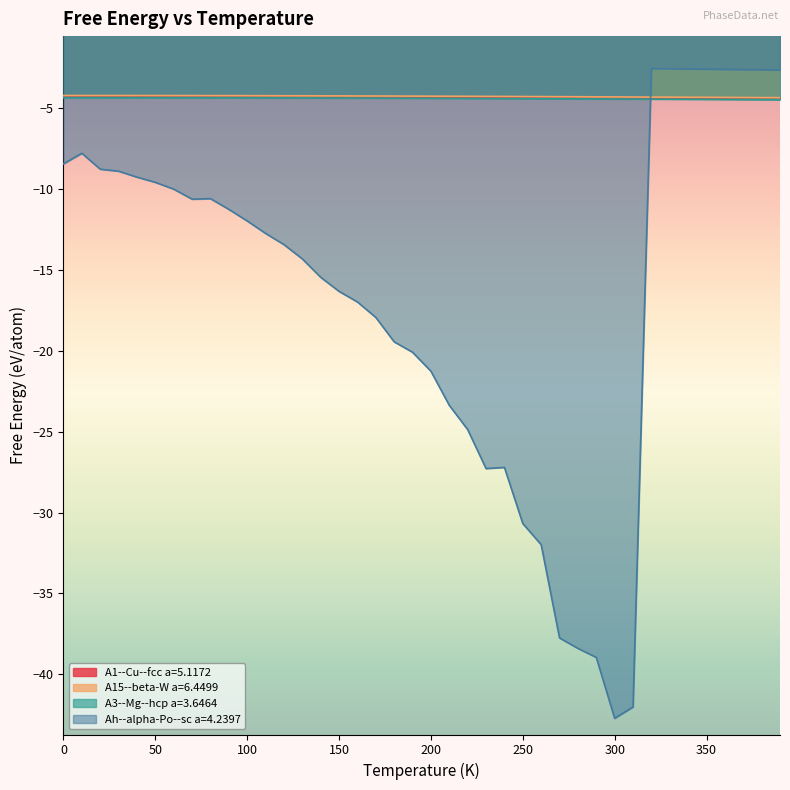

Which series has the largest range (max minus min)?

Ah--alpha-Po--sc a=4.2397